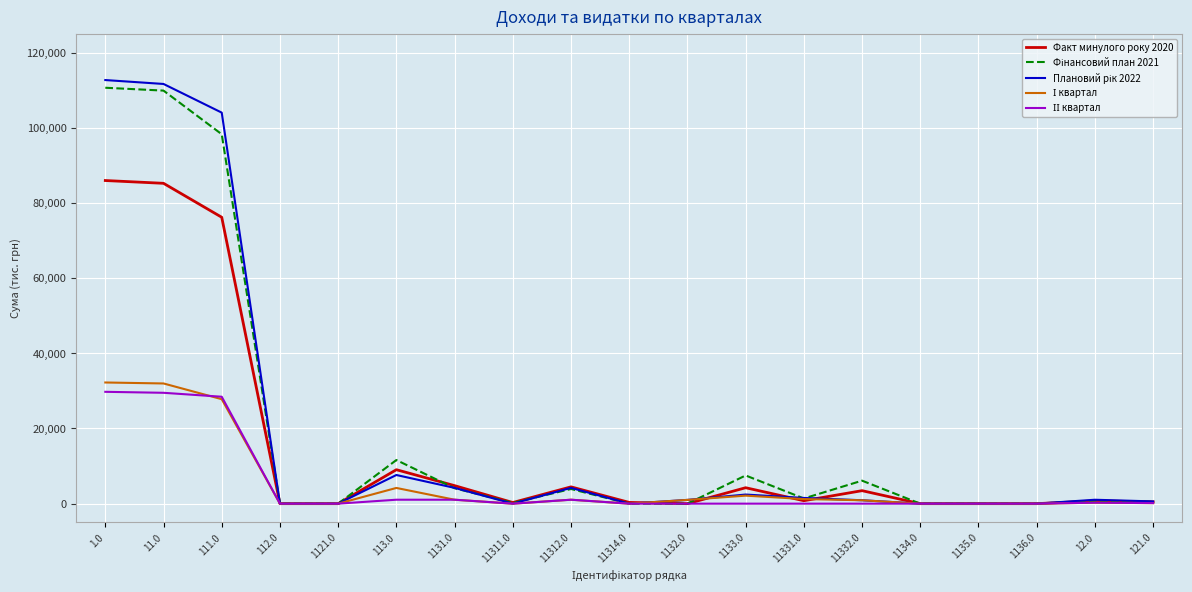

What is the maximum value shown in the chart?

112715.8